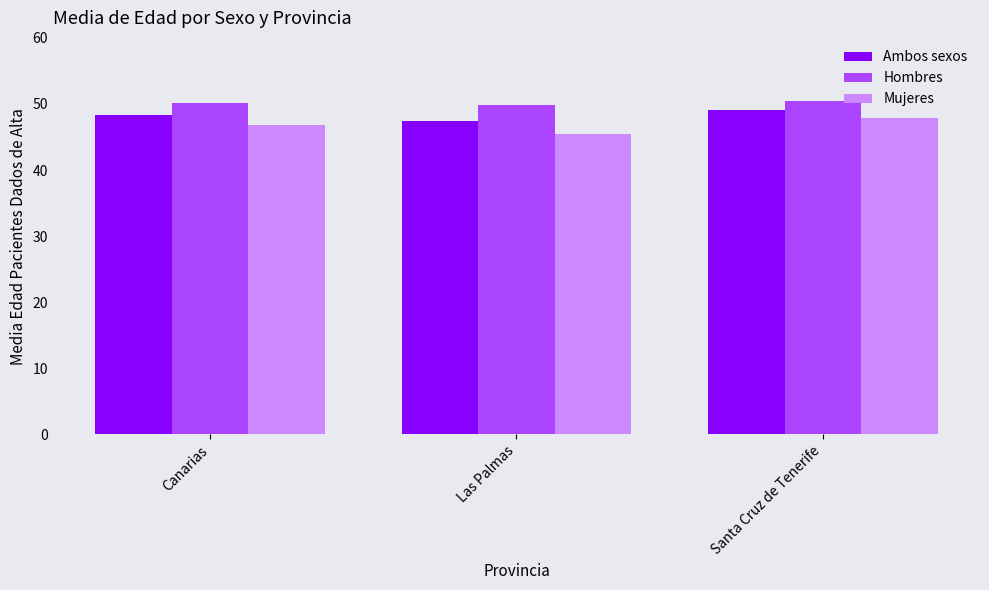

What is the average value of the Ambos sexos series?

48.3